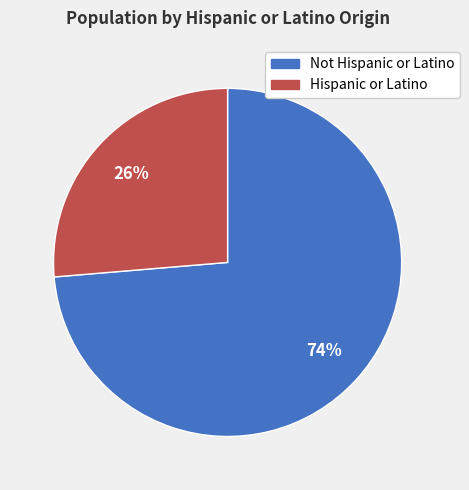

How many segments does this pie chart have?

2